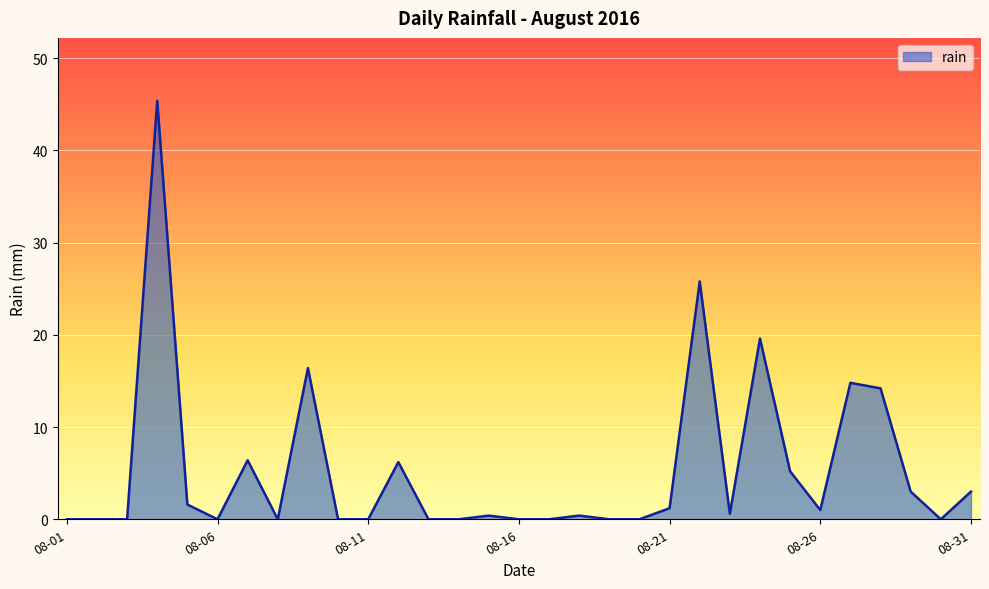

Which label corresponds to the largest value in the chart?

2016-08-04